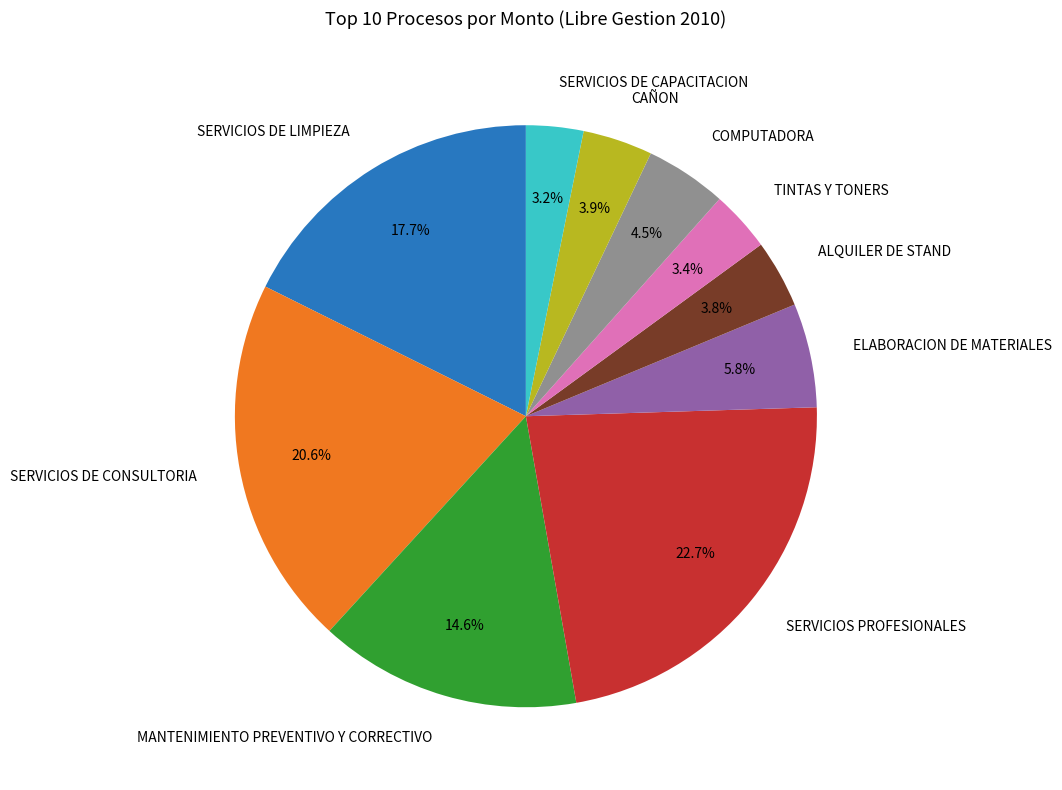

Is there any slice that represents more than half of the pie?

No